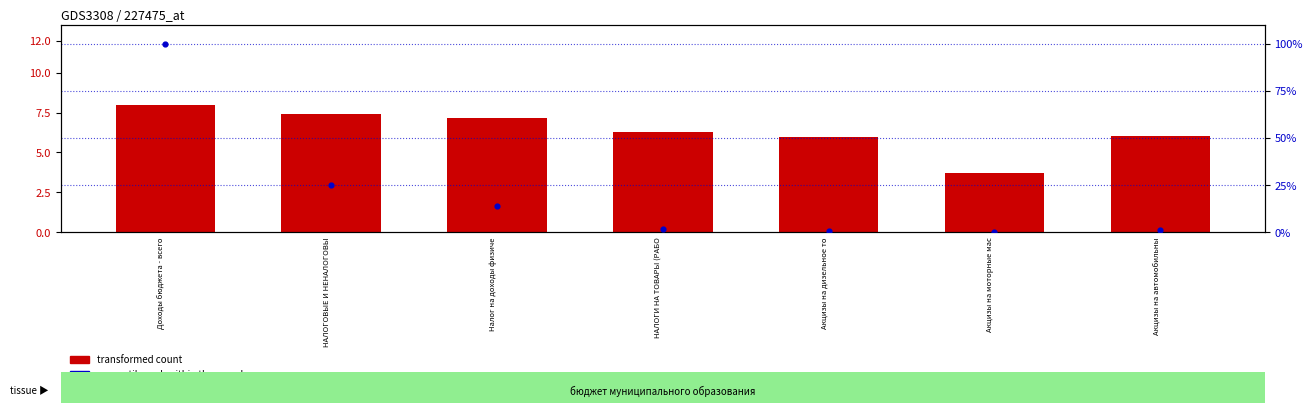

Is the value of transformed count at Акцизы на моторные мас greater than the value of percentile rank within the sample at Налог на доходы физиче?

No